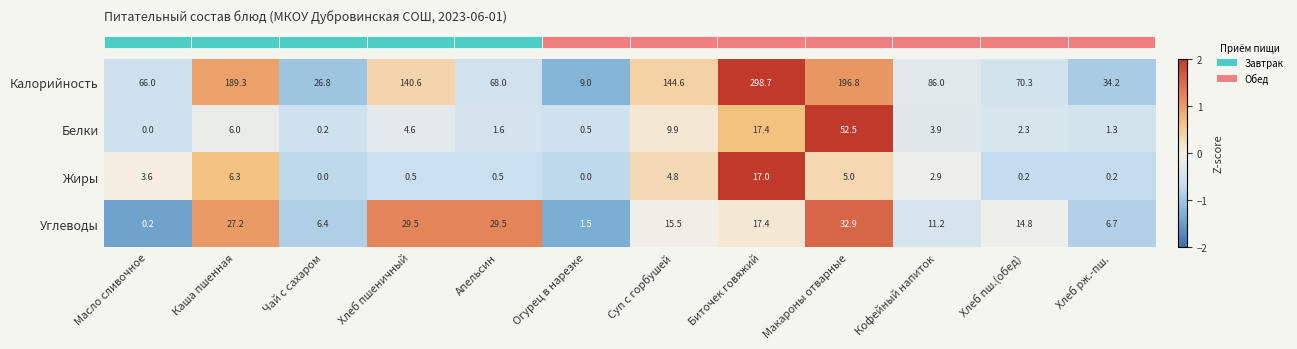

The Калорийность series shows 108.2 at Каша пшенная. True or false?

False